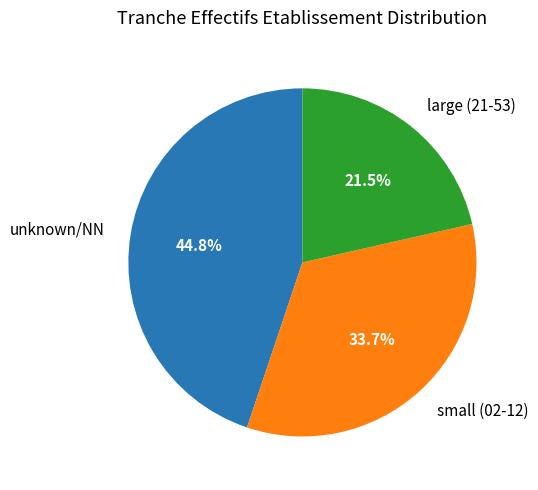

What is the total percentage of small (02-12) and large (21-53)?

55.2%